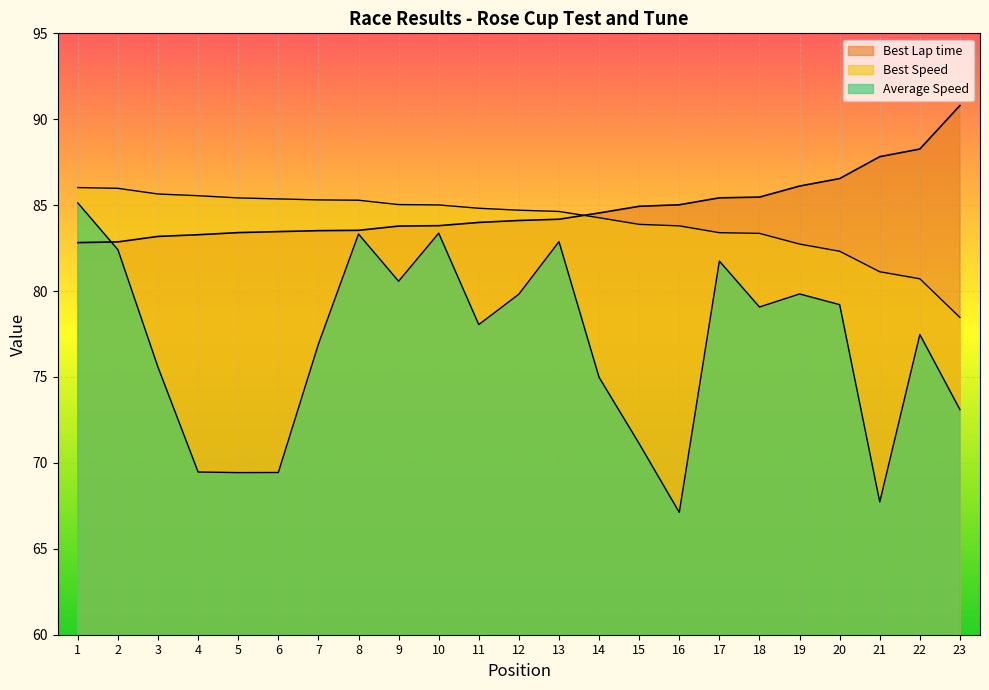

What is the average value of the Average Speed series?

76.9